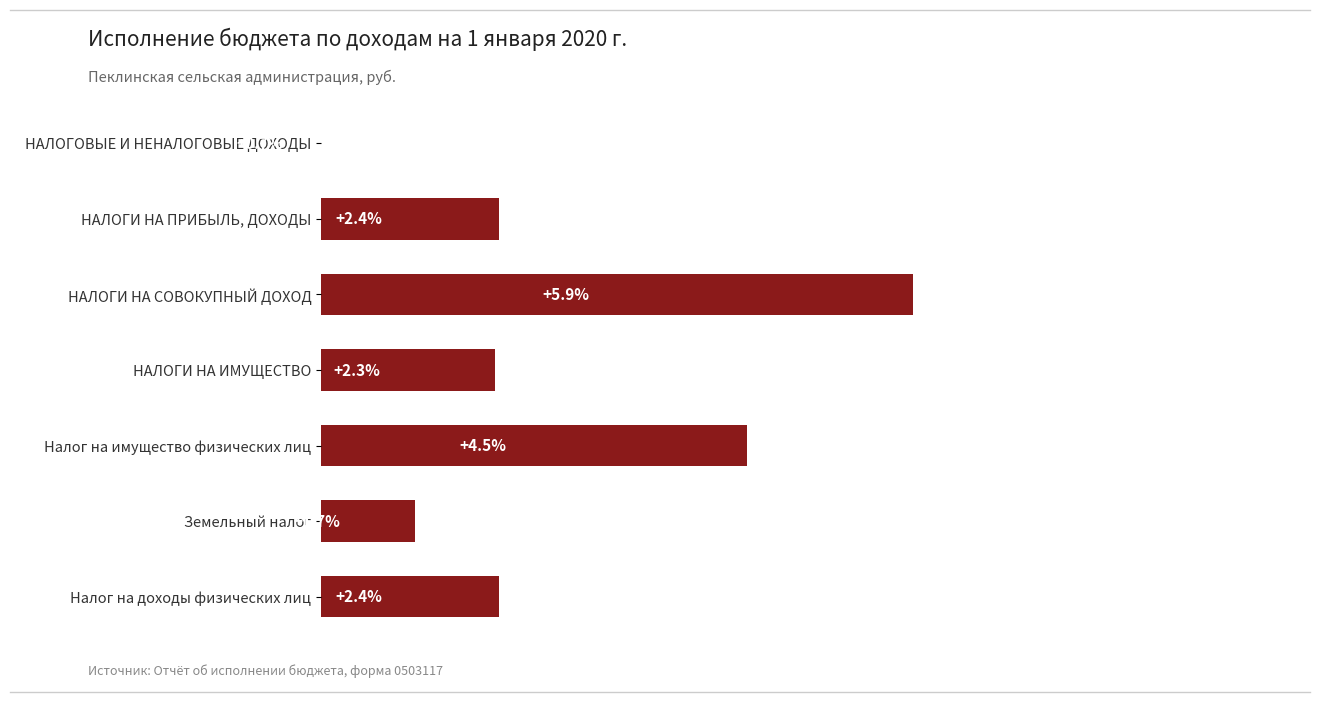

Is it true that the value at НАЛОГИ НА СОВОКУПНЫЙ ДОХОД is 5.9?

True